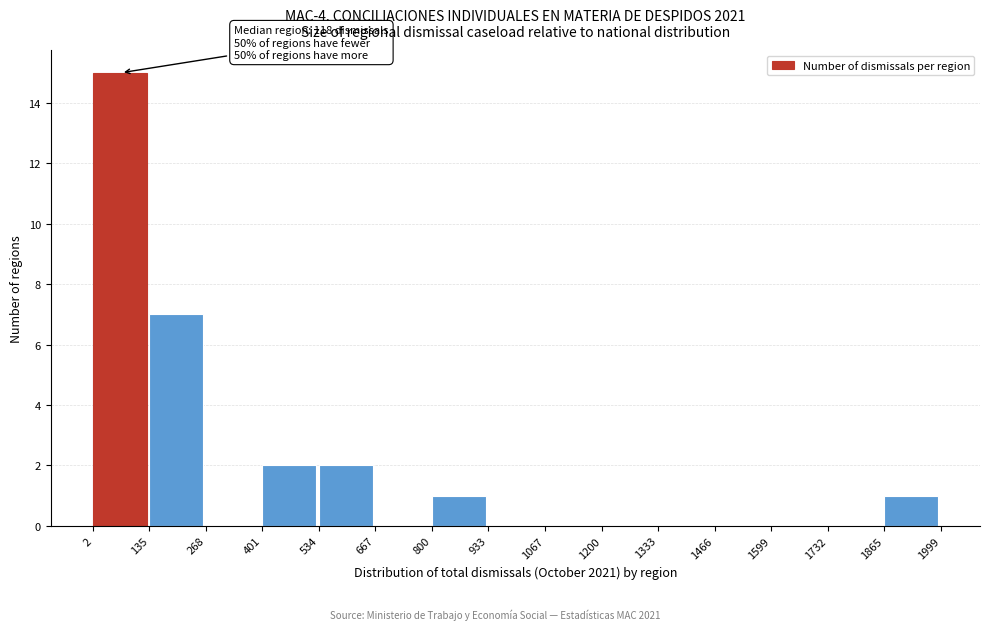

Over which range of the x-axis is the bar tallest?

2 to 135